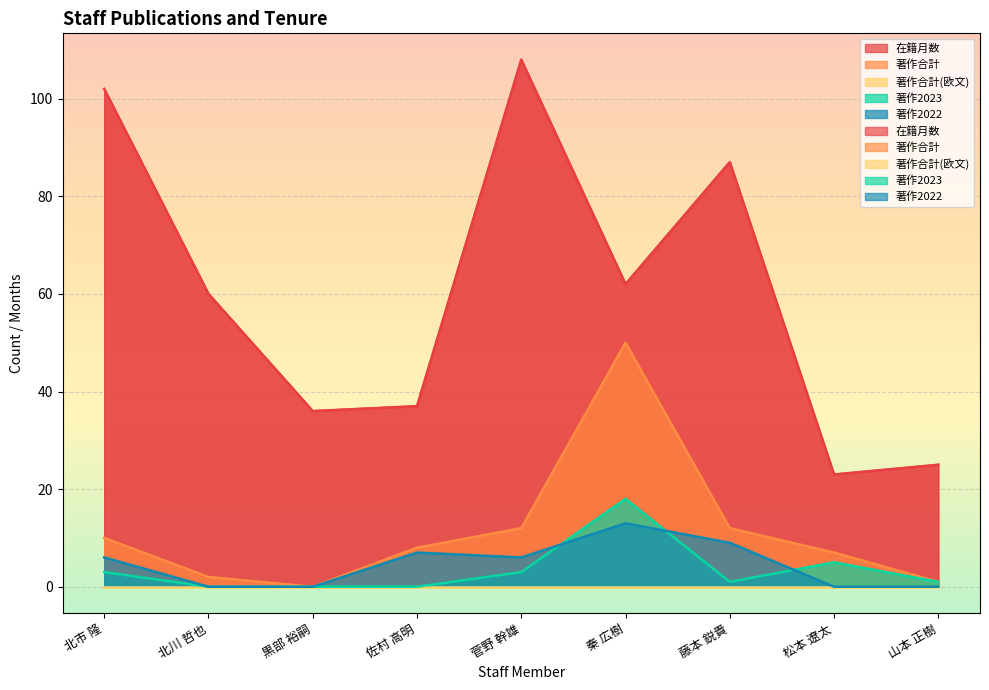

At which label does 著作2023 first exceed 1?

北市 隆